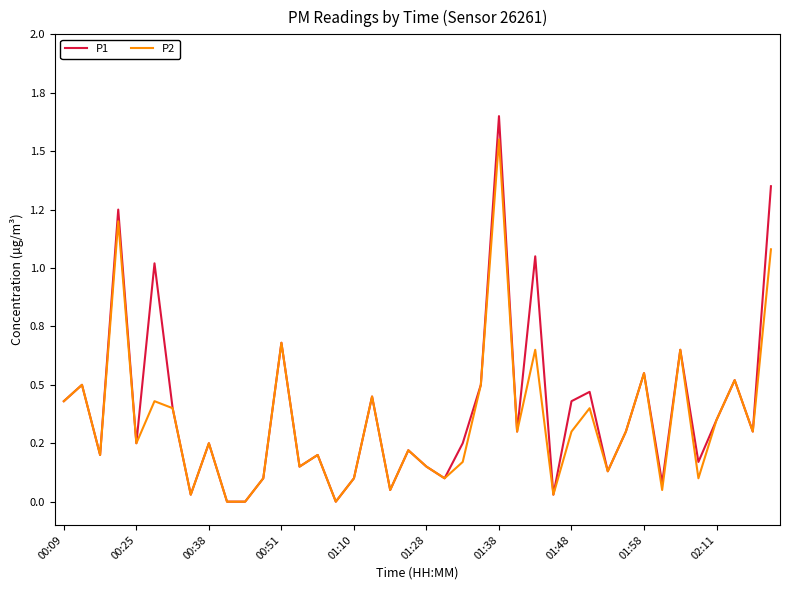

True or false: P2 and P1 cross at least once.

False